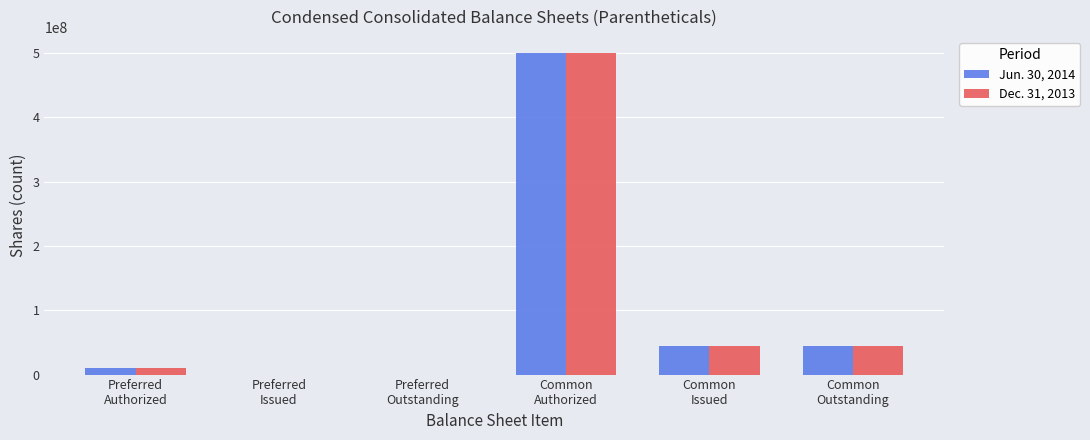

What is the sum of all Jun. 30, 2014 values?

599051932